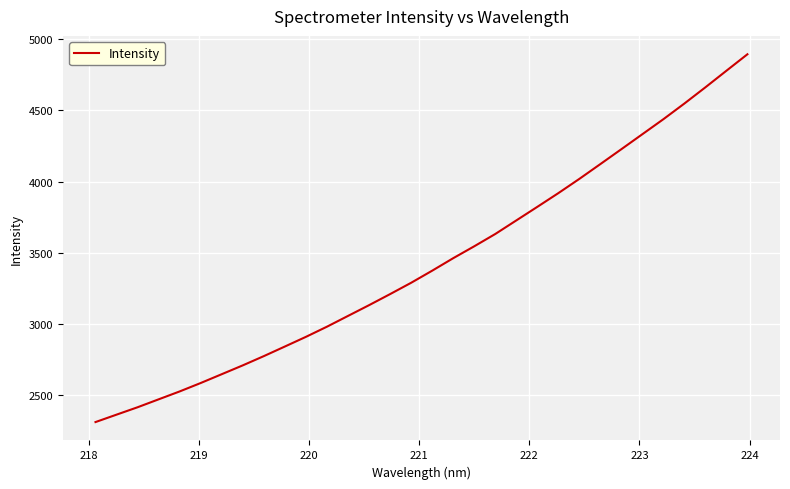

What is the difference between the maximum and minimum values?

2586.1